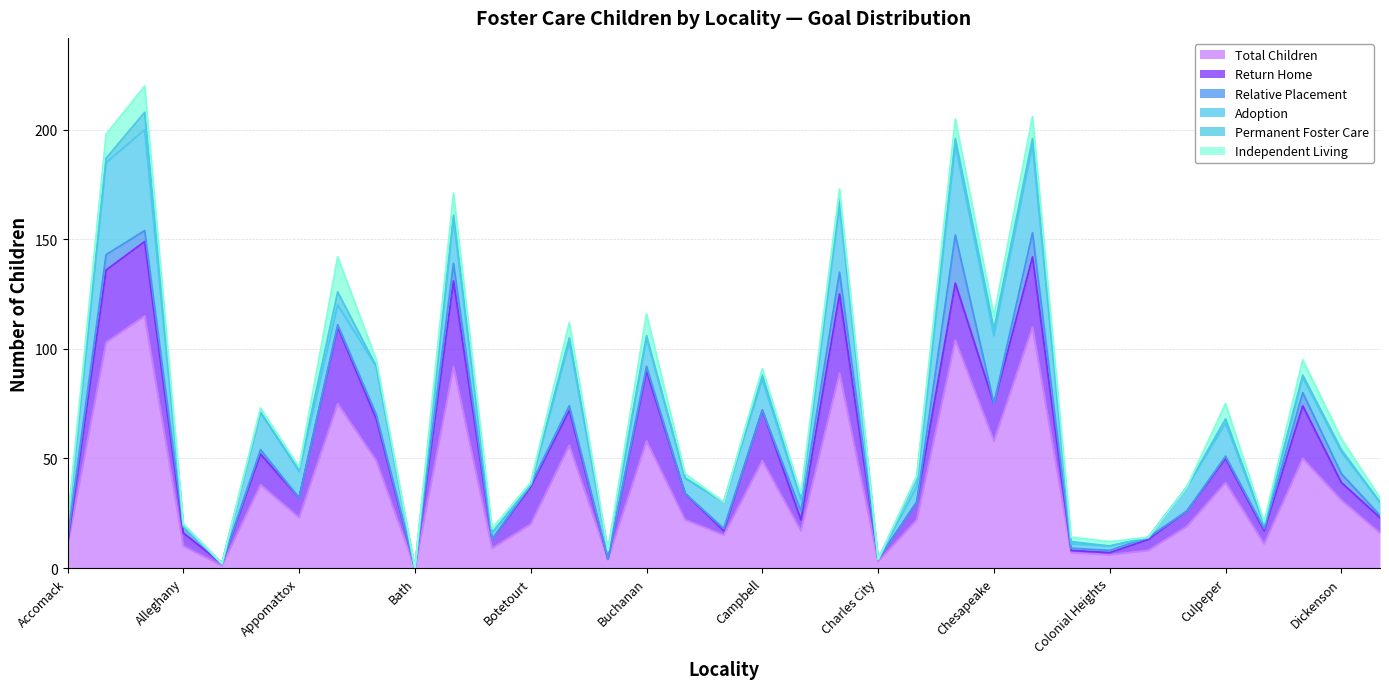

How many data points does each series have?

35